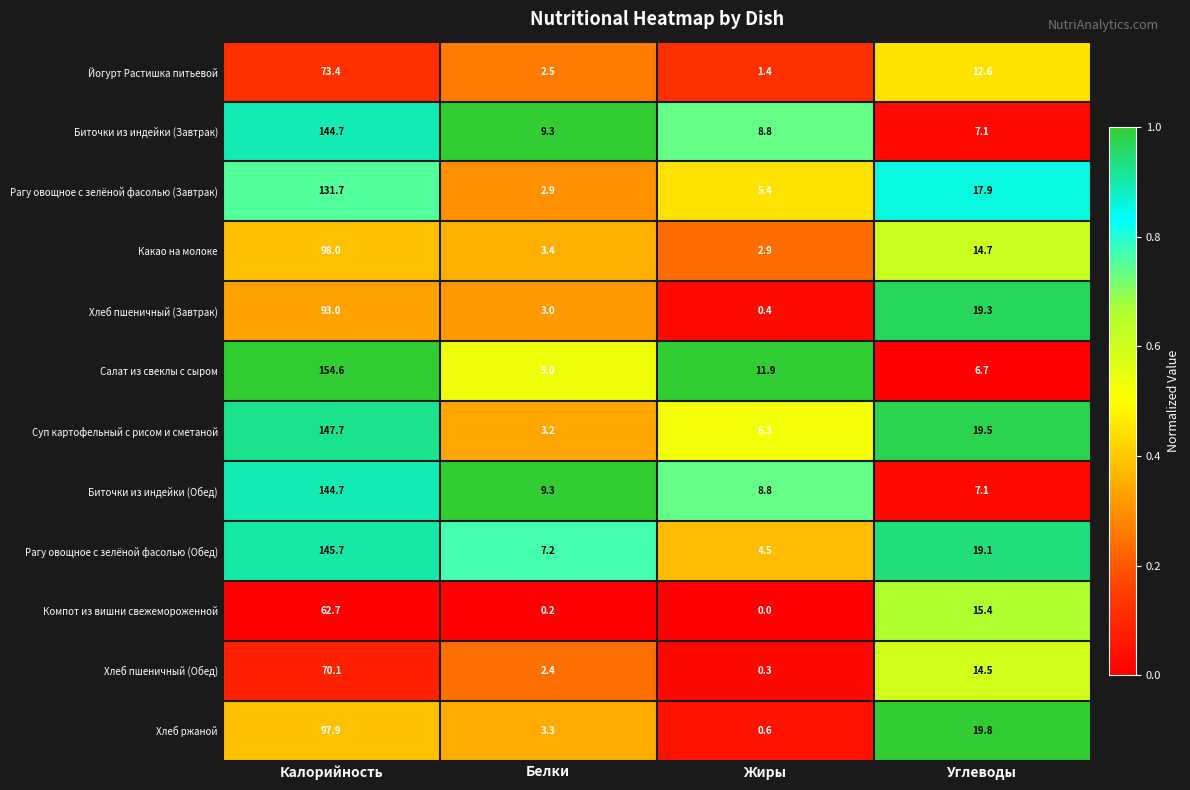

At which label does Рагу овощное с зелёной фасолью (Завтрак) first exceed 17?

Калорийность